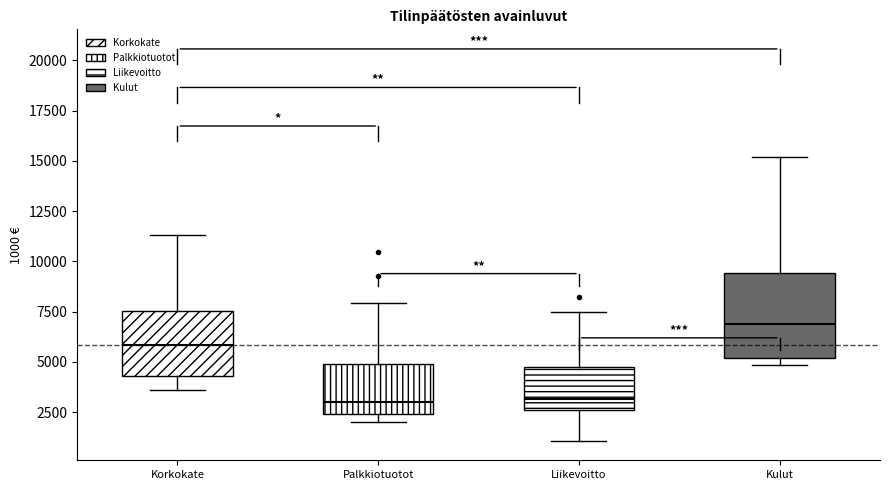

Reading left to right, transcribe this box plot: for each box, give where its median line is, the range the box spans, and where its two whiskers end, as read against the y-axis. The values are not printed on the chart, so give them approximately, as read against the axis.

Korkokate: median 6000, box 4500 to 7500, whiskers 3500 to 11500
Palkkiotuotot: median 3000, box 2500 to 5000, whiskers 2000 to 8000
Liikevoitto: median 3000, box 2500 to 5000, whiskers 1000 to 7500
Kulut: median 7000, box 5000 to 9500, whiskers 5000 (just below the box's lower edge) to 15000